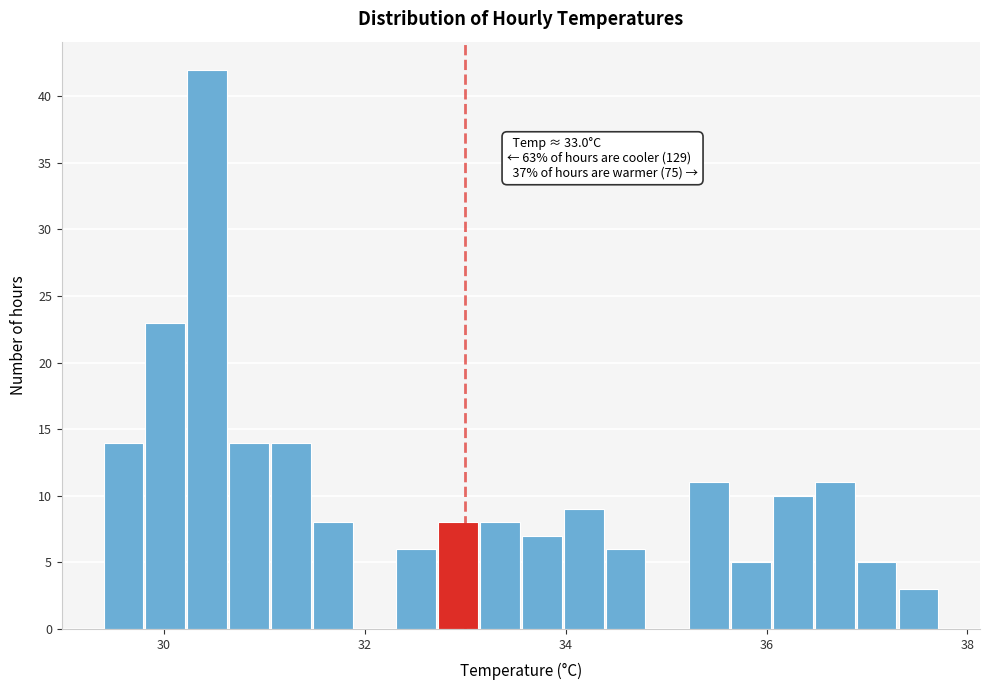

Read against the x-axis, roughly where is the centre of the tallest bar?

30.4